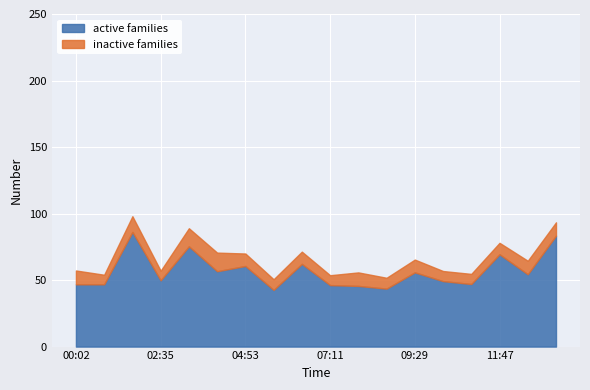

The value of active families at 09:29 is 92.1. True or false?

False